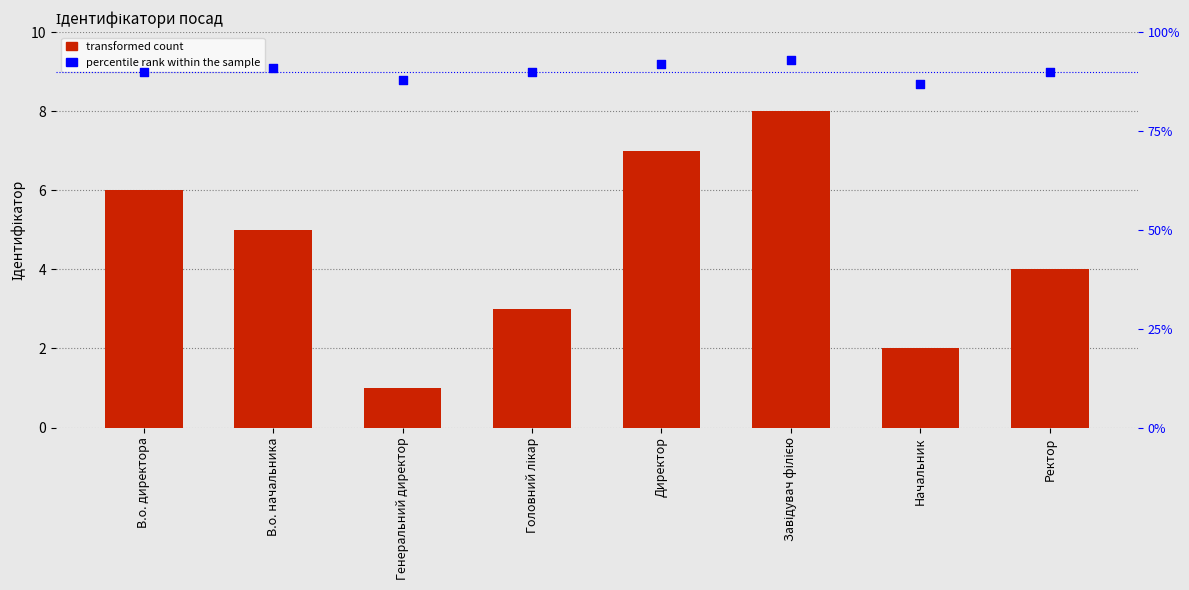

Is the value of Ідентифікатор at Начальник greater than the value of percentile rank within the sample at Генеральний директор?

No